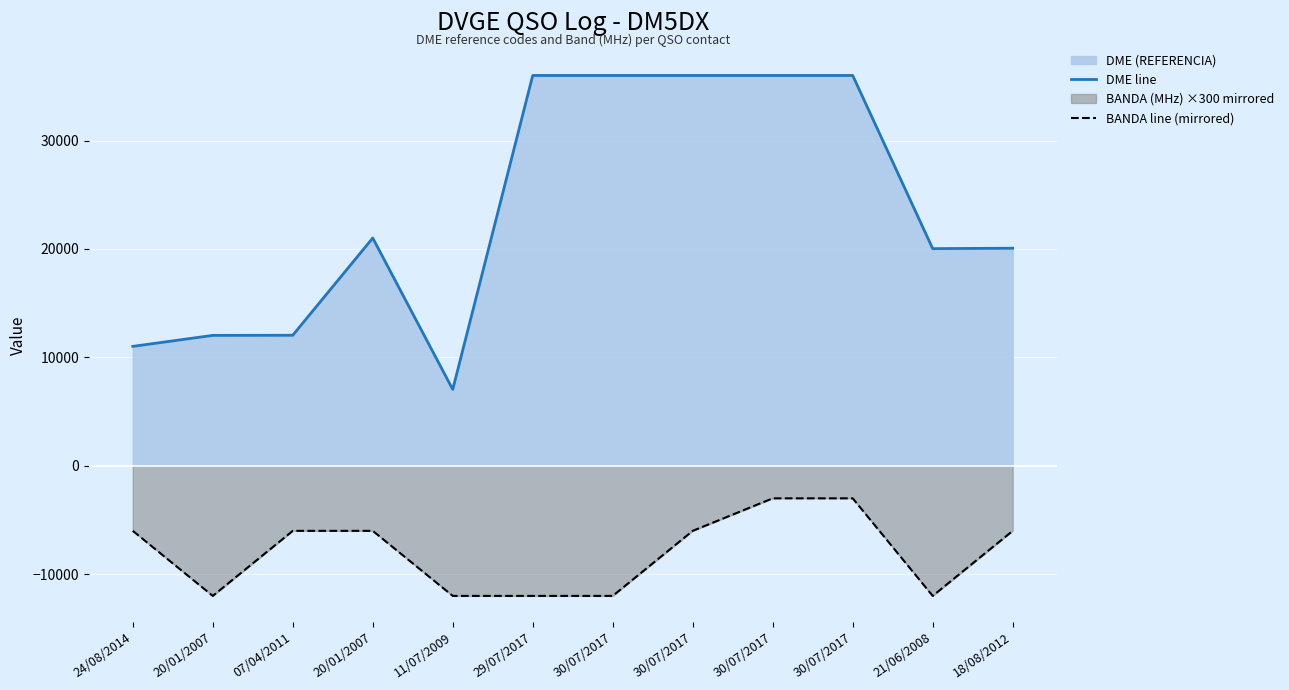

Count the number of categories in the chart.

12